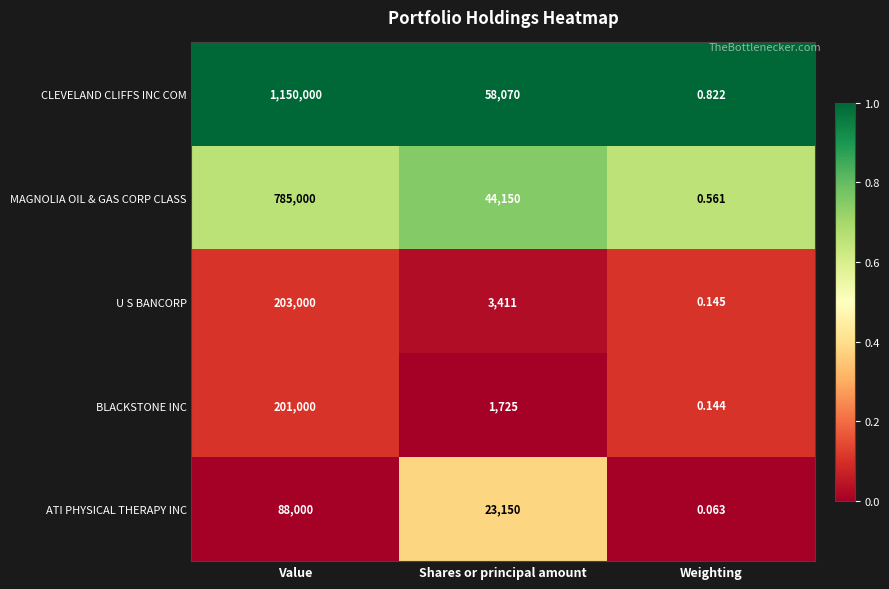

What is the difference between the highest and lowest values at Value?

1062000.0